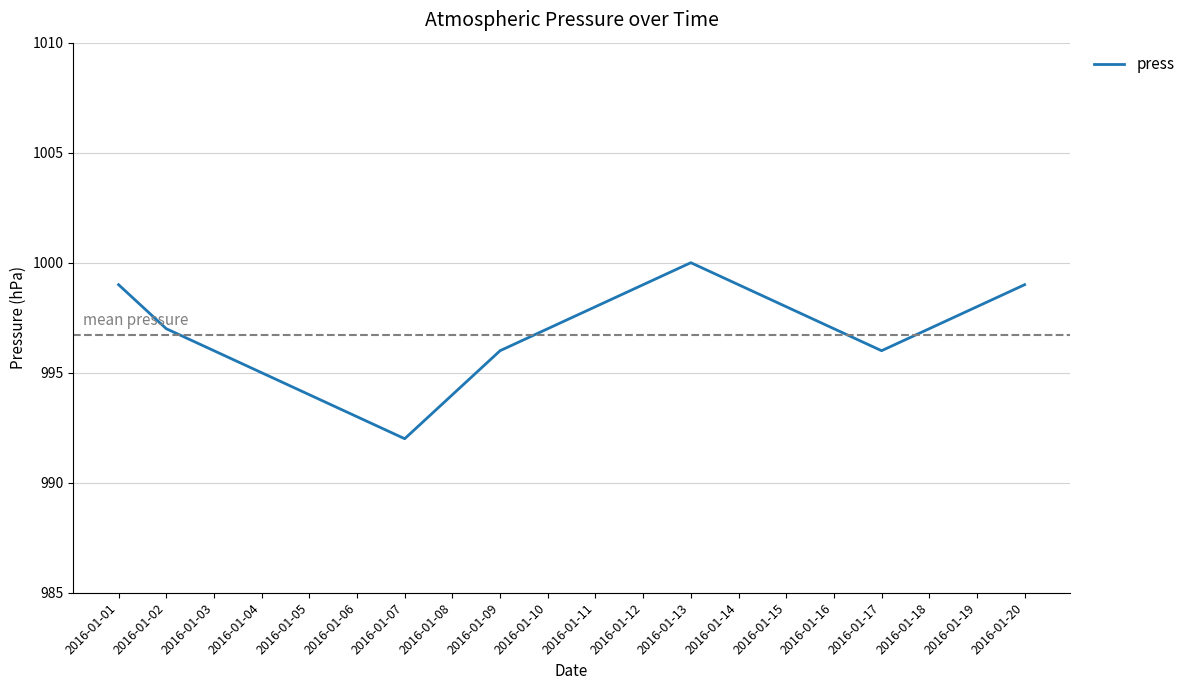

The chart shows a value of 1637 at 2016-01-13. True or false?

False